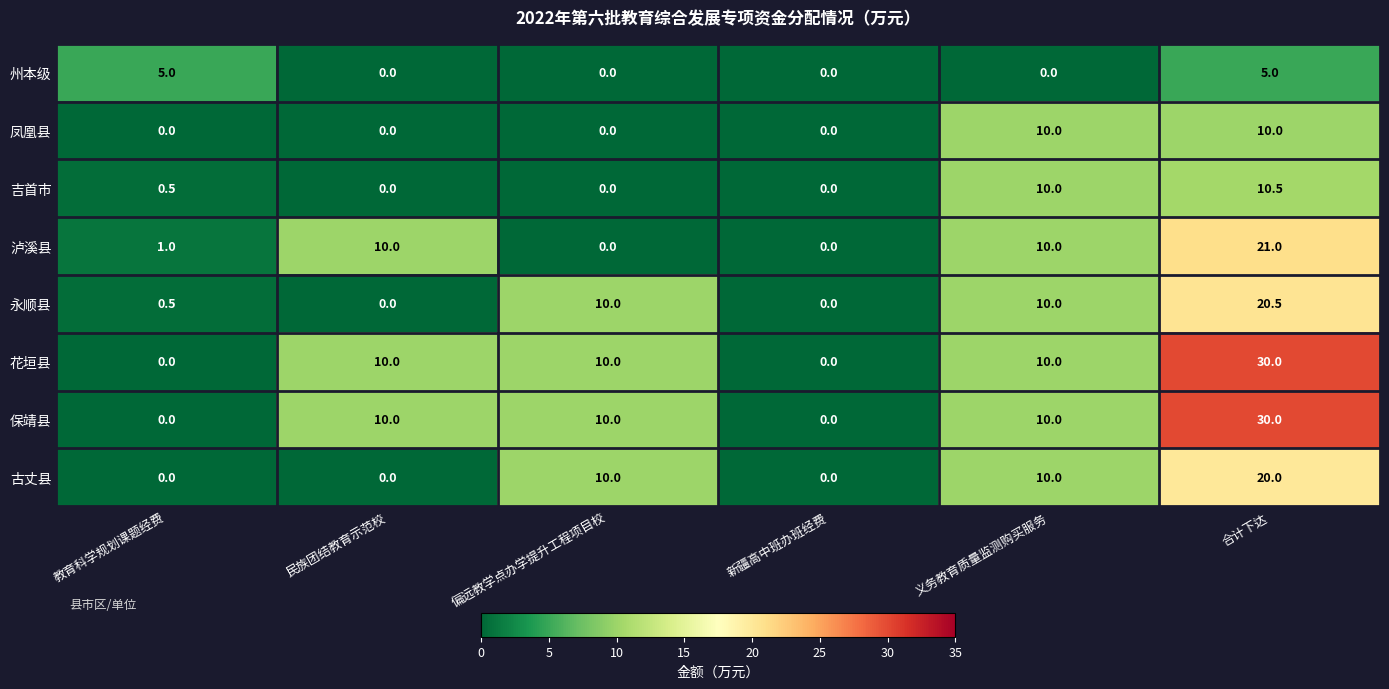

What is the difference between the maximum and second lowest values in the 泸溪县 series?

21.0